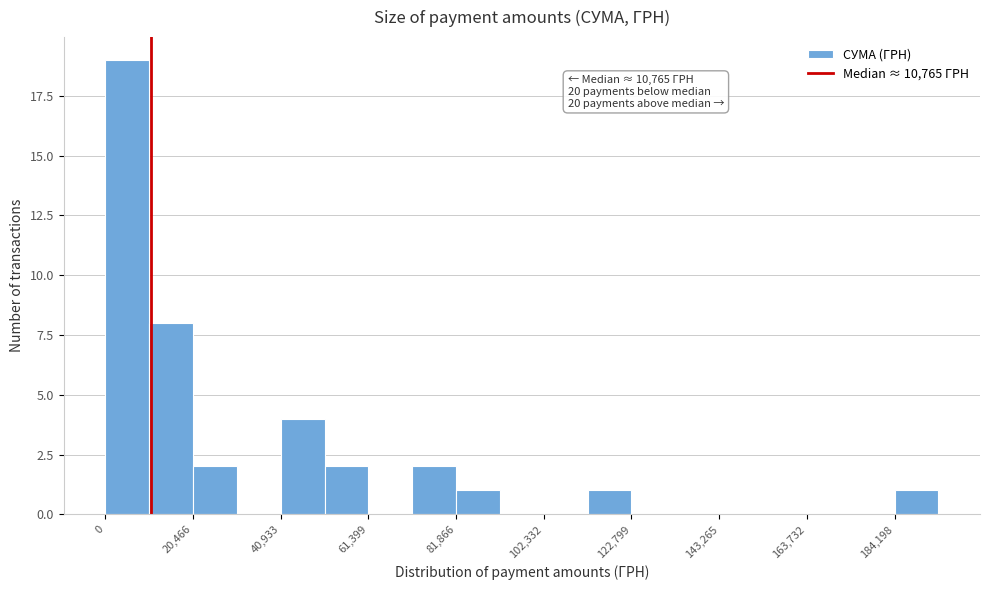

Around what value on the x-axis is the tallest bar? Give the approximate position of its centre, as read against the axis.

5000